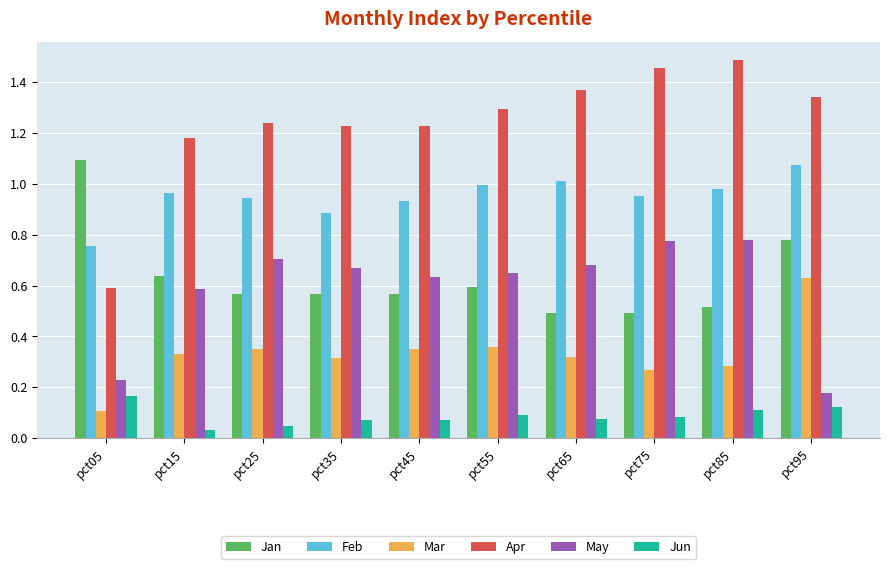

True or false: Jun has a value of 0.1 at pct85.

True